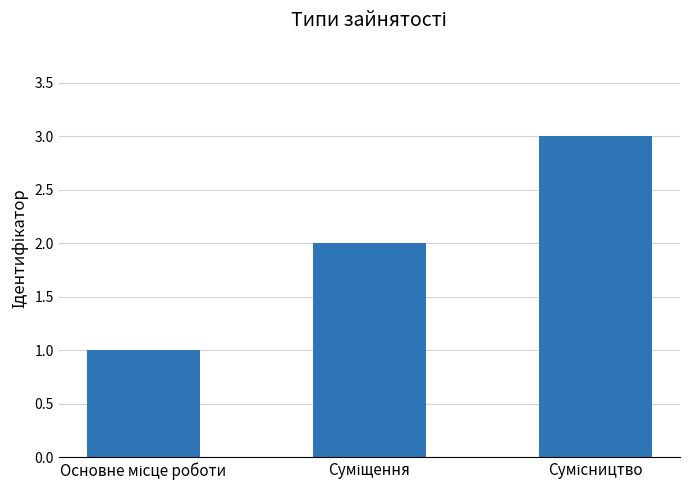

Does the chart contain any negative values?

No